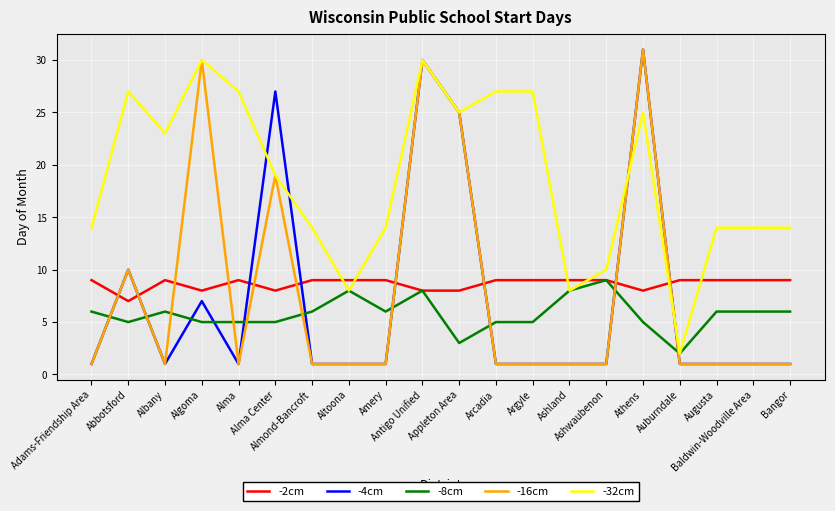

Which series has the largest total across all categories?

-32cm